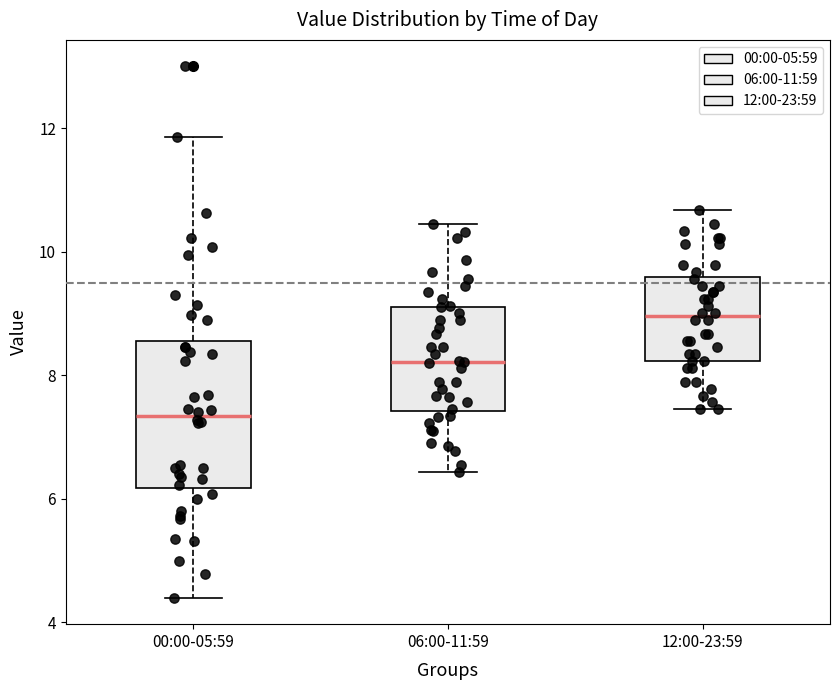

Reading left to right, read every box against the y-axis: the position of its median line, the range the box covers, and the ends of its whiskers. The values are not printed on the chart, so give them approximately, as read against the axis.

00:00-05:59: median 7.4, box 6.2 to 8.6, whiskers 4.4 to 11.8
06:00-11:59: median 8.2, box 7.4 to 9.2, whiskers 6.4 to 10.4
12:00-23:59: median 9.0, box 8.2 to 9.6, whiskers 7.4 to 10.6